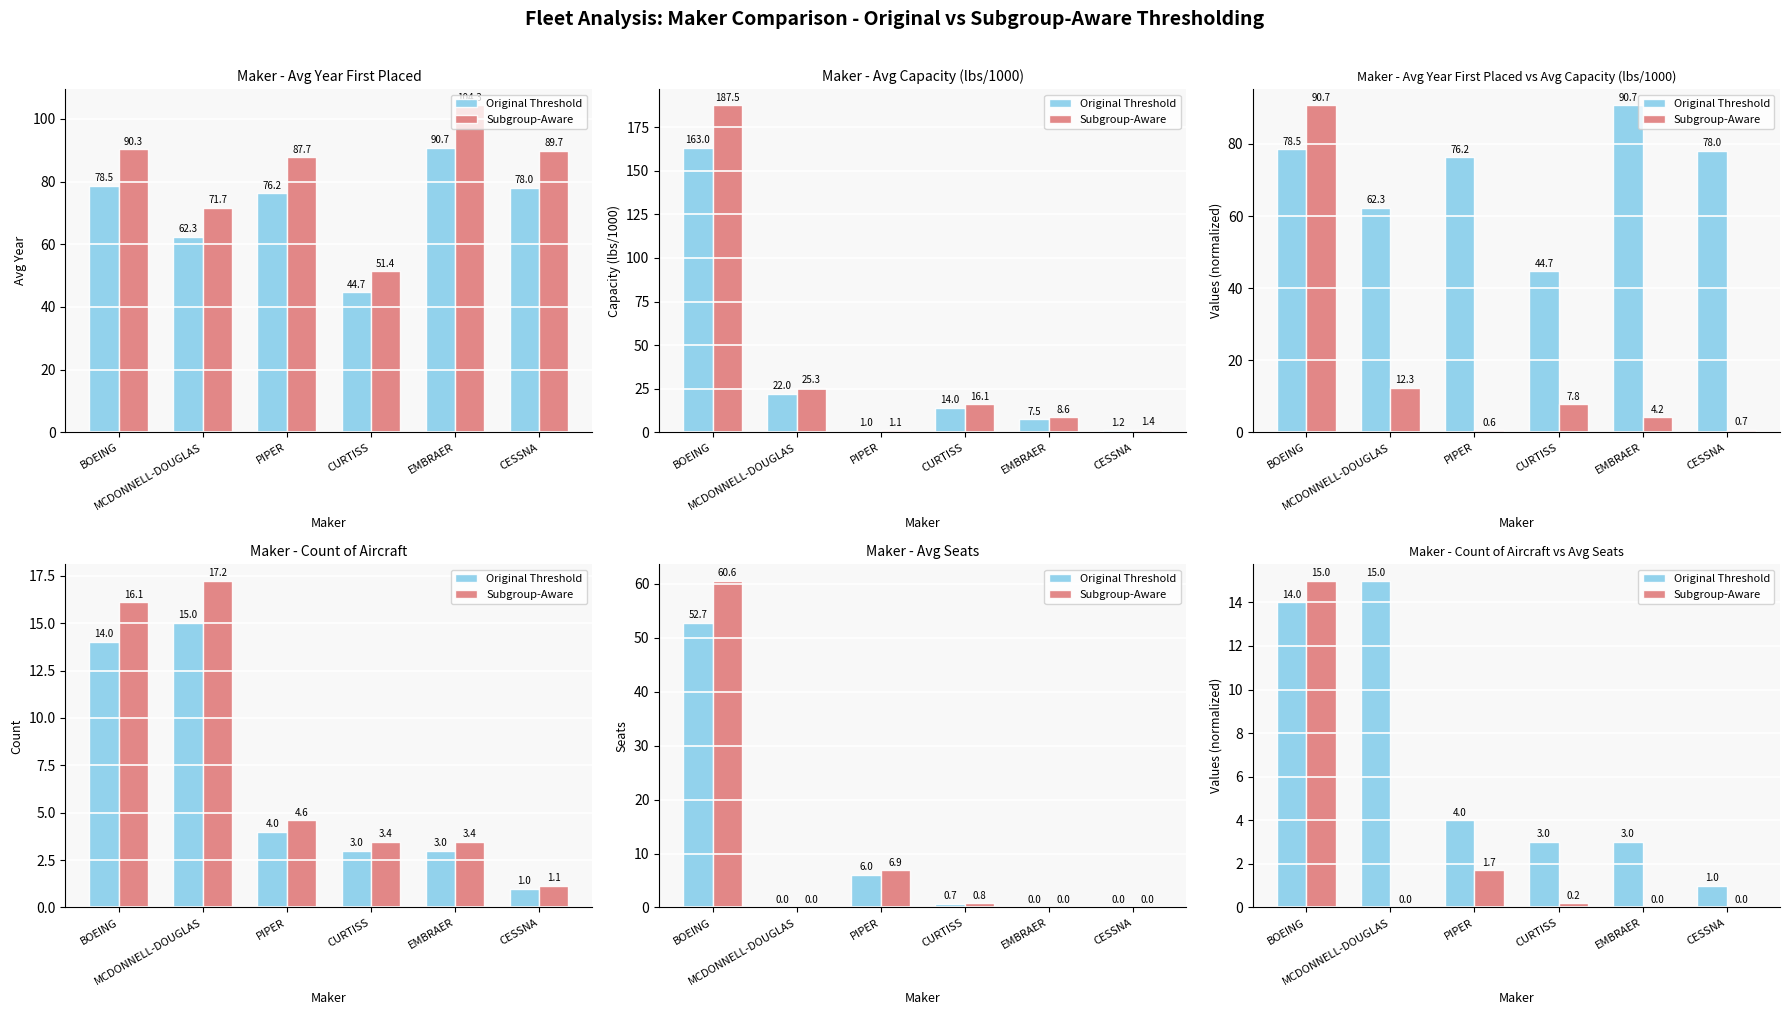

At BOEING, list the series in order from largest to smallest.

Subgroup-Aware, Original Threshold